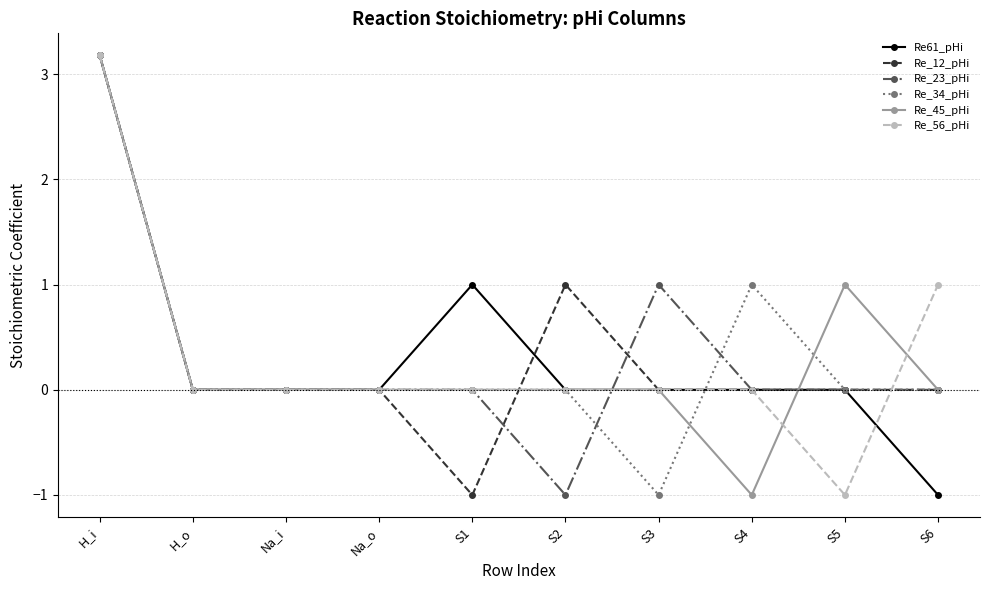

What is the spread (max minus min) of values at S3?

2.0